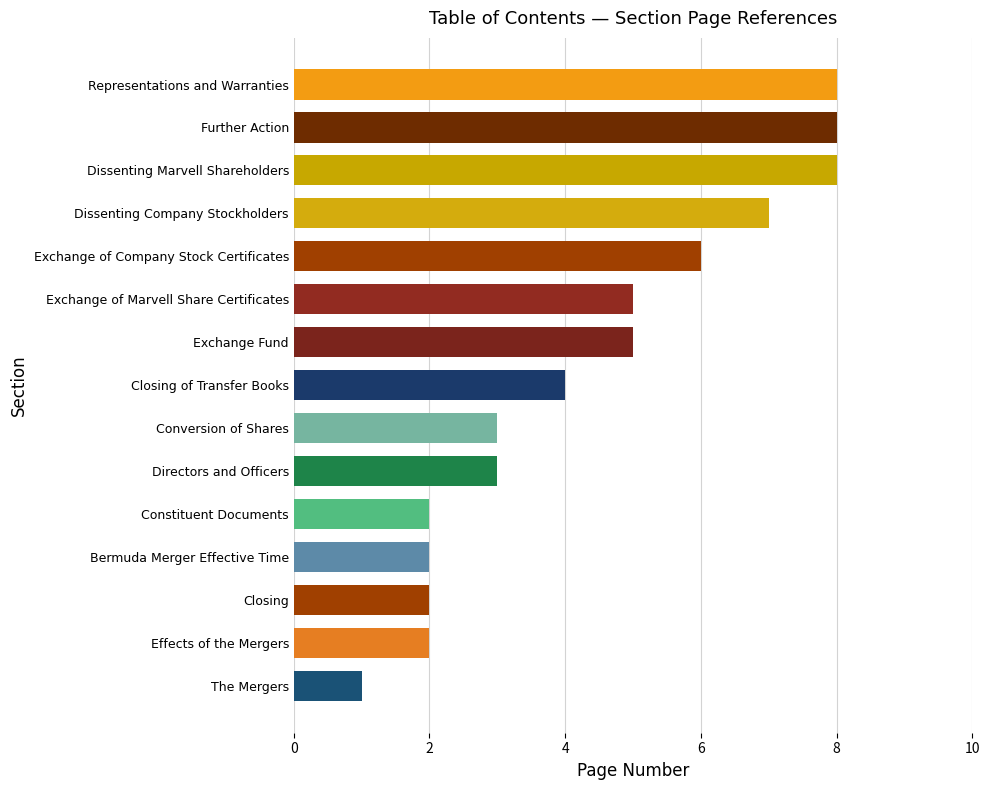

What is the maximum value shown in the chart?

8